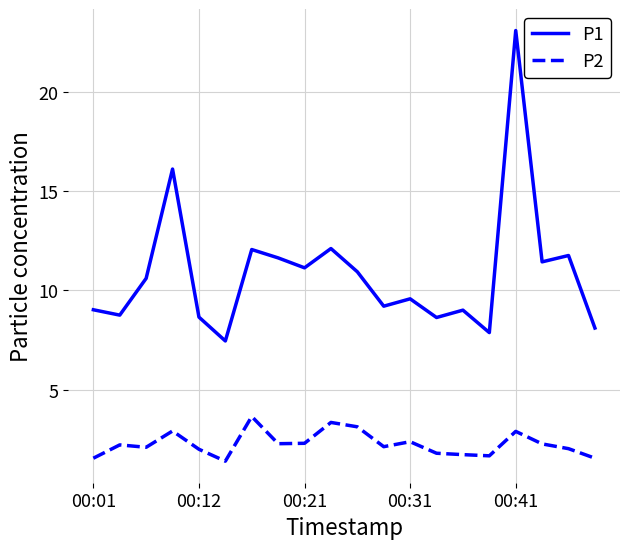

In P1, how many points are lower than both neighbors (excluding endpoints)?

7